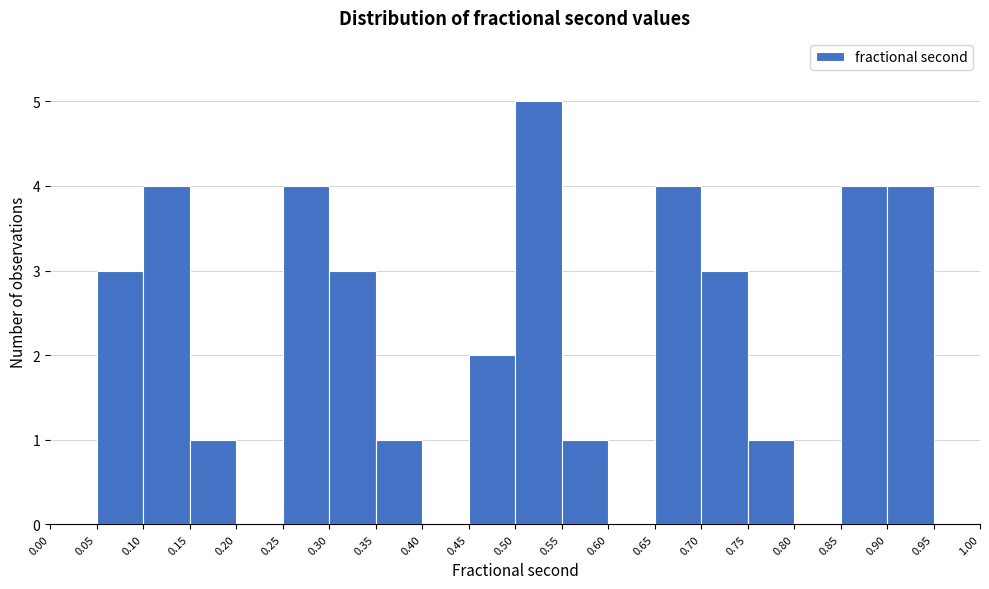

Reading left to right, list every bar in this chart as the range it spans on the x-axis followed by its height. The values are not printed on the chart, so give them approximately, as read against the axis.

0.00 to 0.05: 0
0.05 to 0.10: 3
0.10 to 0.15: 4
0.15 to 0.20: 1
0.20 to 0.25: 0
0.25 to 0.30: 4
0.30 to 0.35: 3
0.35 to 0.40: 1
0.40 to 0.45: 0
0.45 to 0.50: 2
0.50 to 0.55: 5
0.55 to 0.60: 1
0.60 to 0.65: 0
0.65 to 0.70: 4
0.70 to 0.75: 3
0.75 to 0.80: 1
0.80 to 0.85: 0
0.85 to 0.90: 4
0.90 to 0.95: 4
0.95 to 1.00: 0